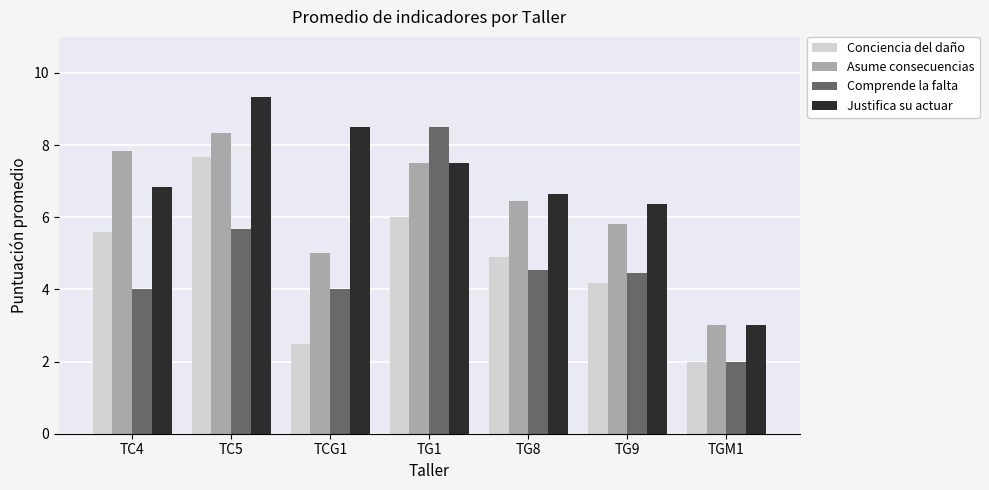

What is the label of the 4th bar from the left?

TG1